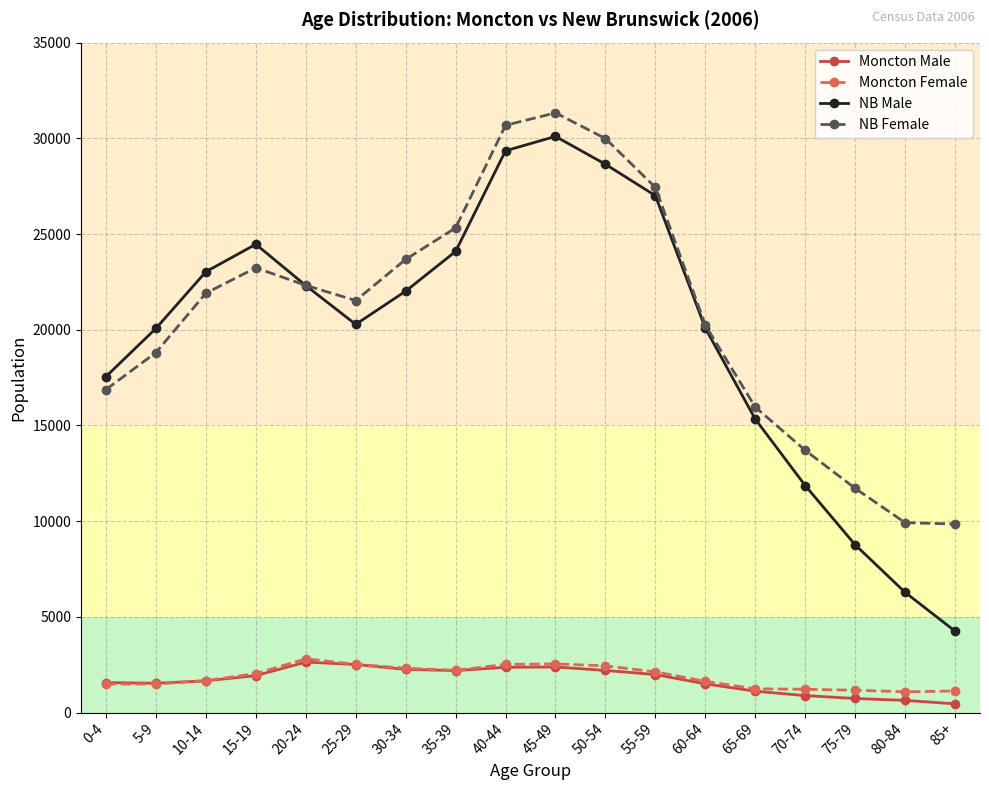

The NB Male series shows 2386 at 85+. True or false?

False